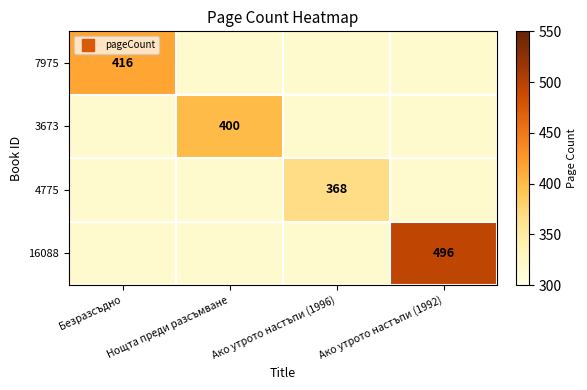

True or false: 4775 has a value of 414 at Нощта преди разсъмване.

False